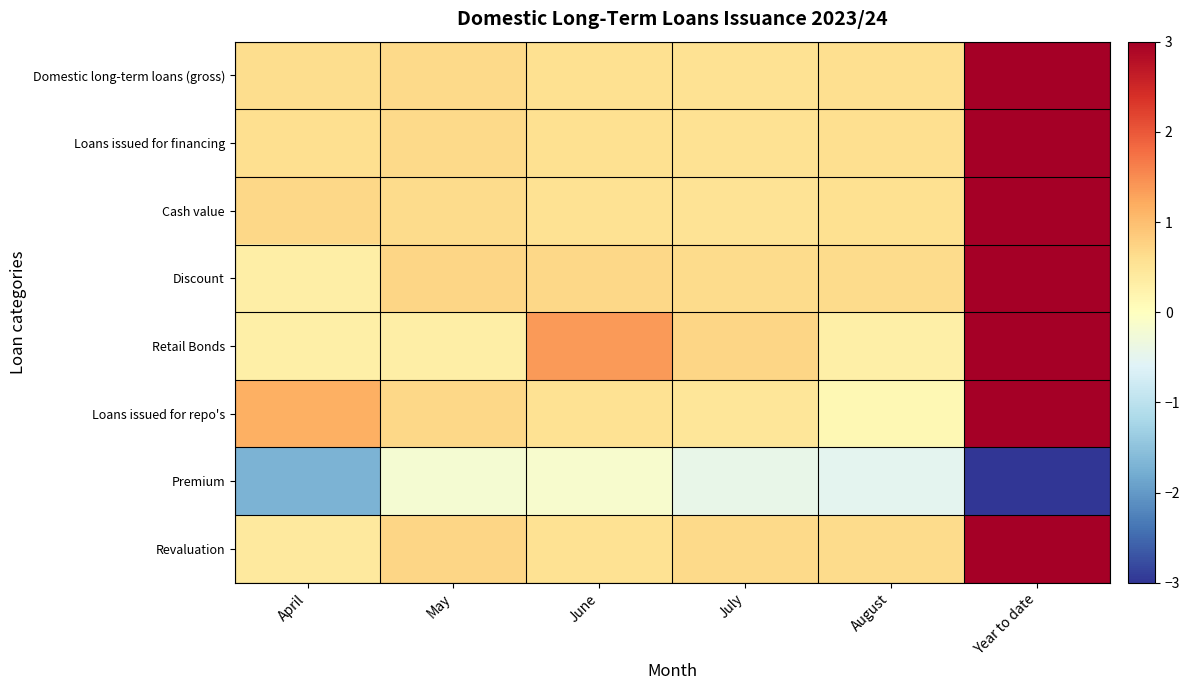

Which has a higher value, May or June?

May